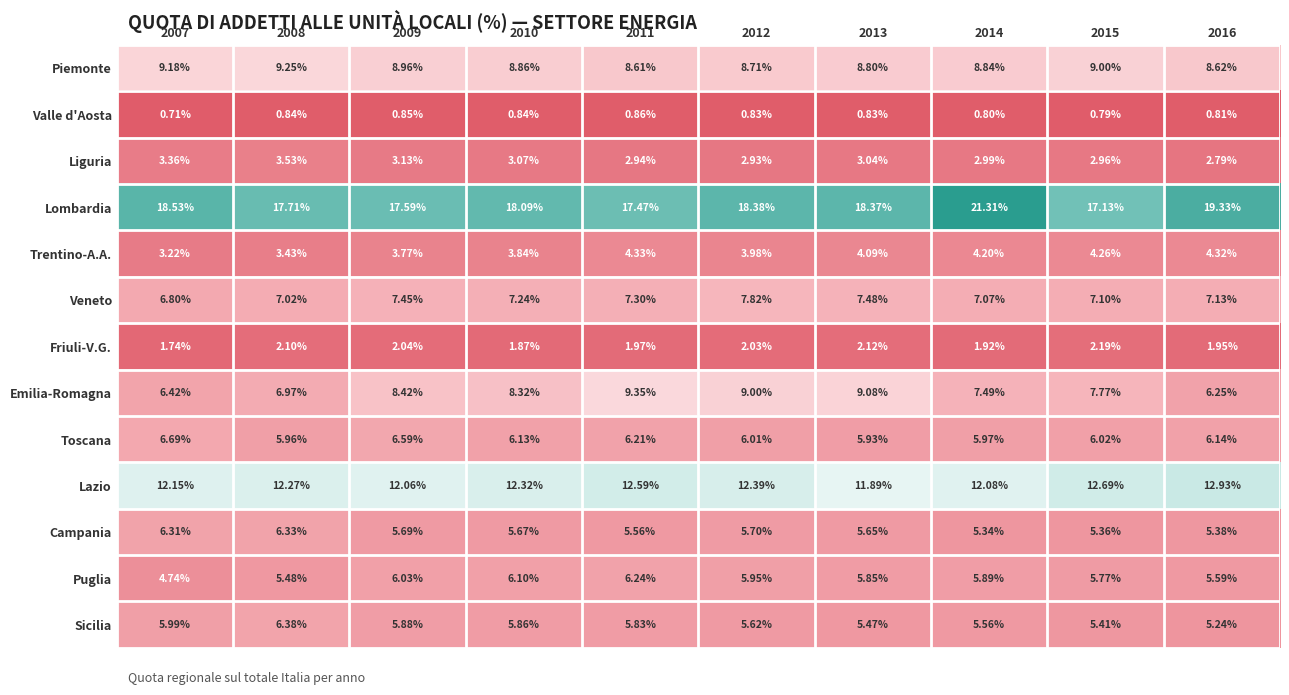

Which series has the largest total across all categories?

Lombardia